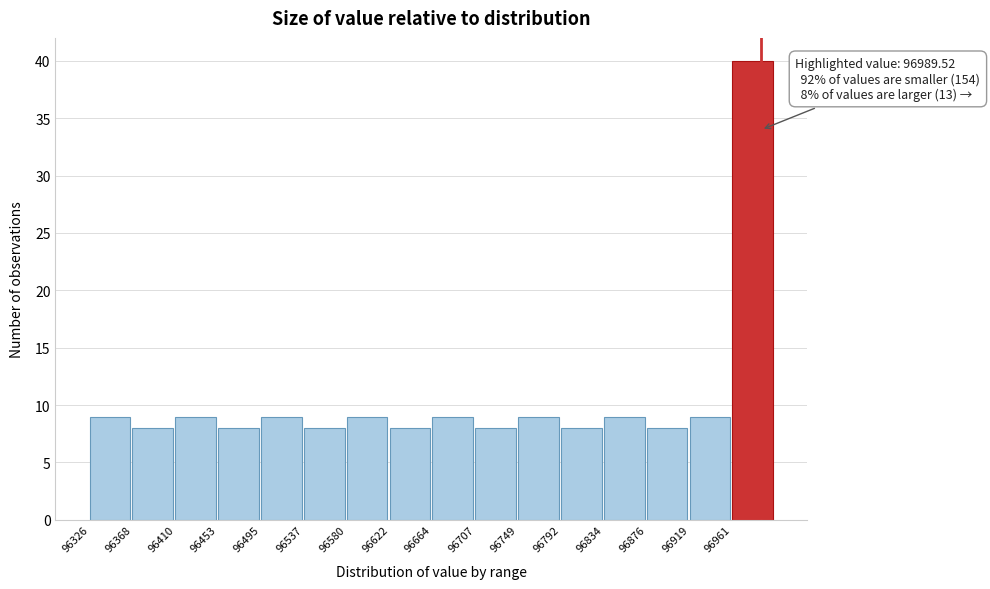

Over which range of the x-axis is the bar tallest?

96960 to 97005